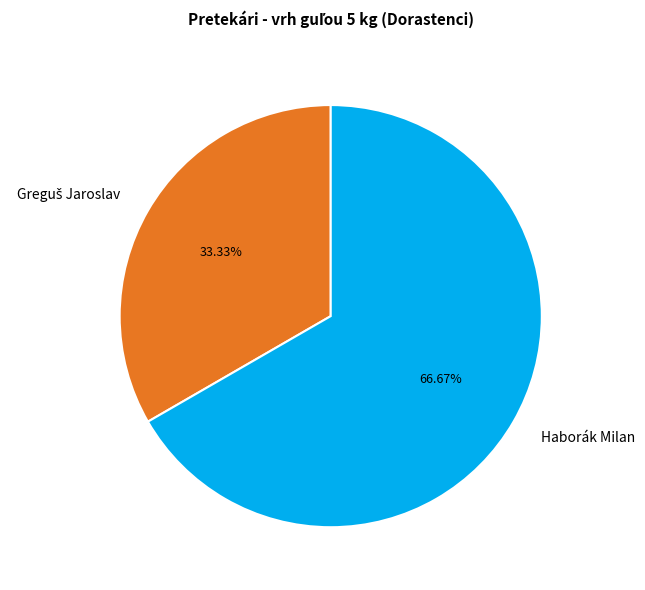

Which slice represents more than half of the pie?

Haborák Milan